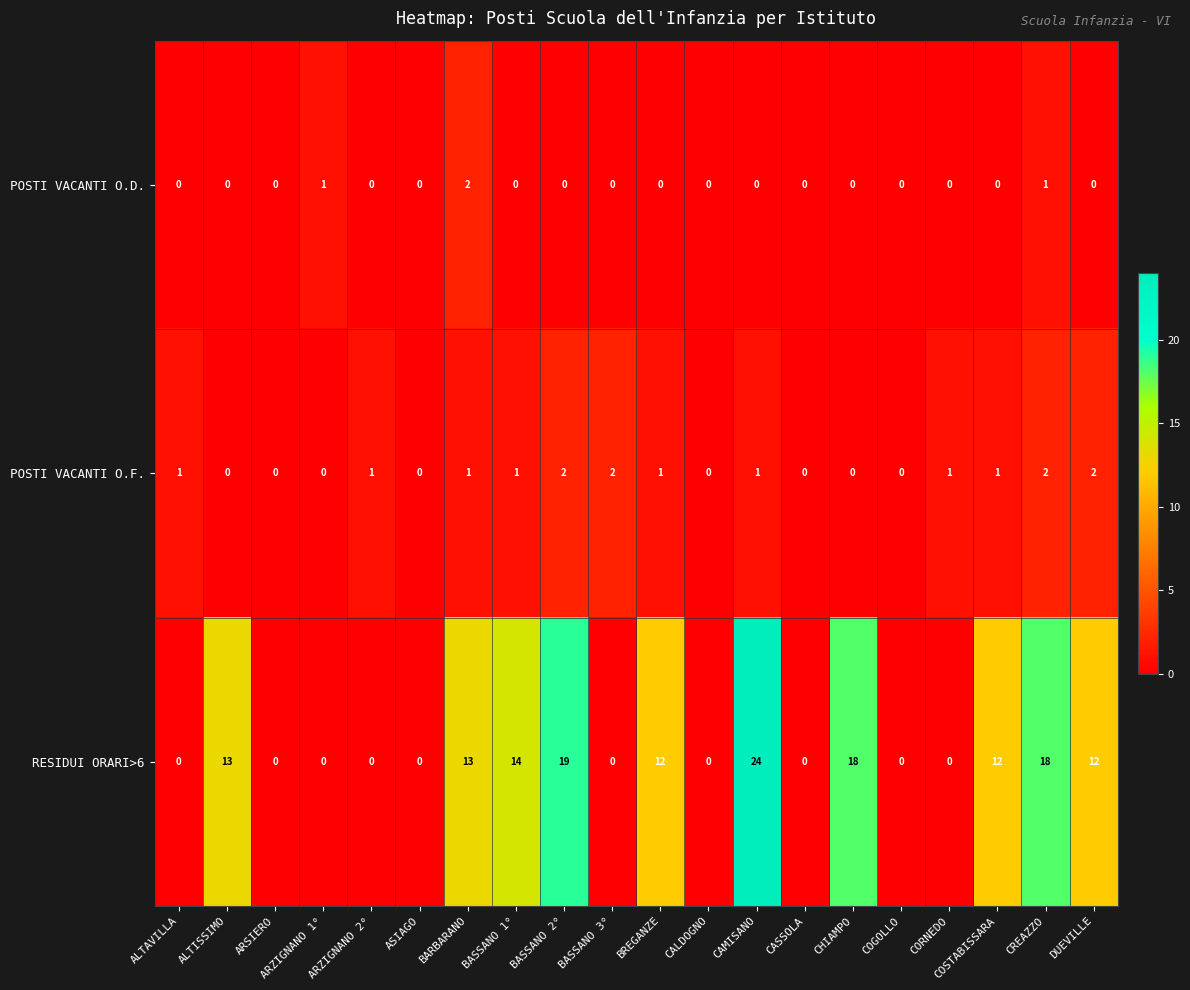

At CREAZZO, list the series in order from smallest to largest.

POSTI VACANTI O.D., POSTI VACANTI O.F., RESIDUI ORARI>6